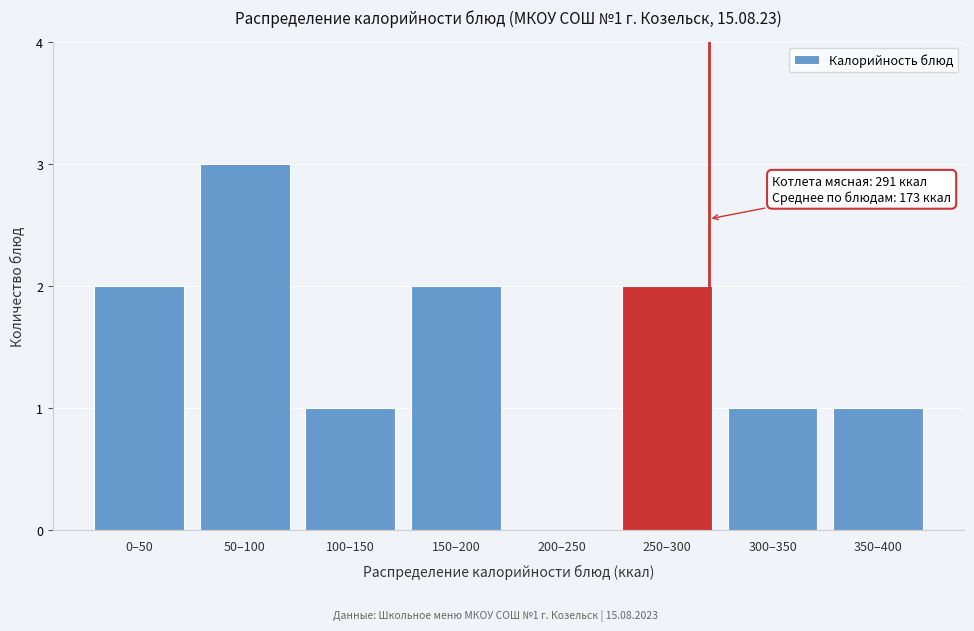

Reading left to right, list all the values displayed in this chart.

0–50=2	50–100=3	100–150=1	150–200=2	200–250=0	250–300=2	300–350=1	350–400=1